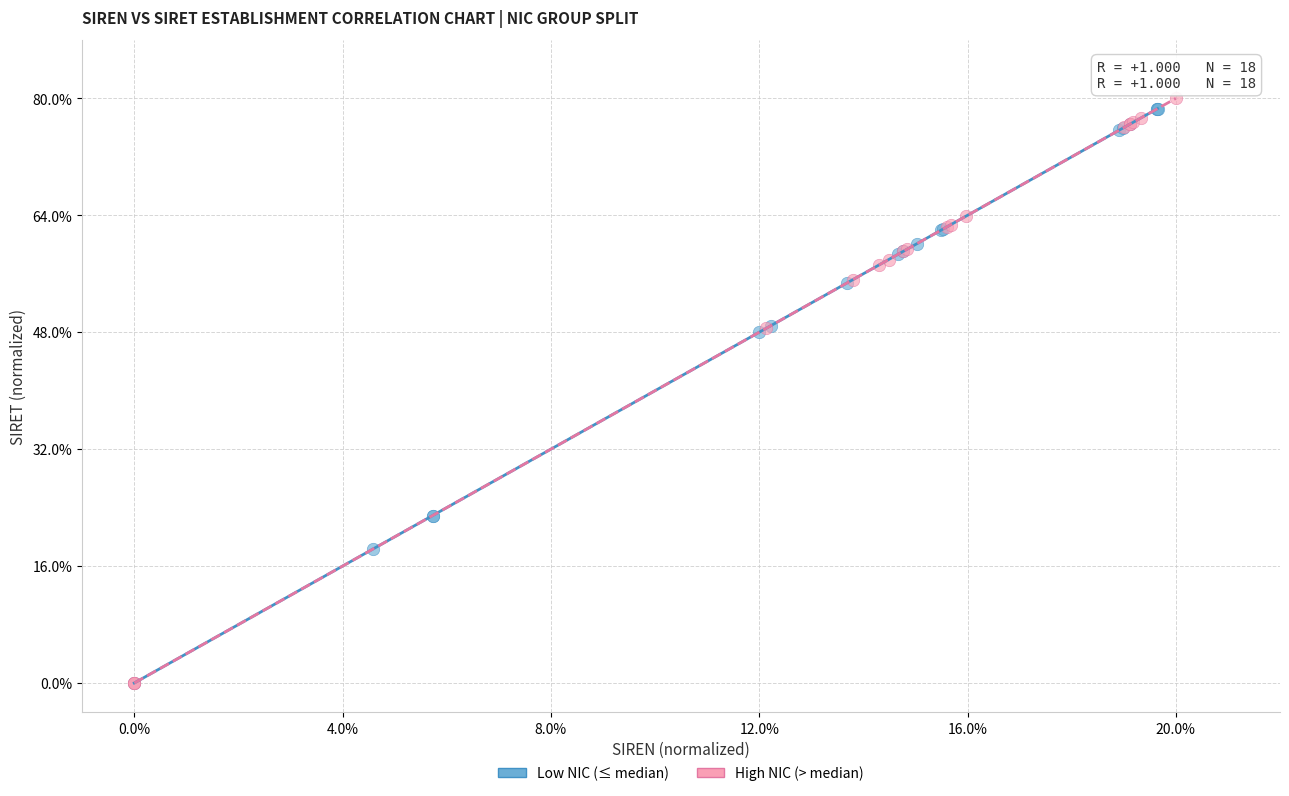

Which series has the widest spread of Y values?

High NIC (> median)